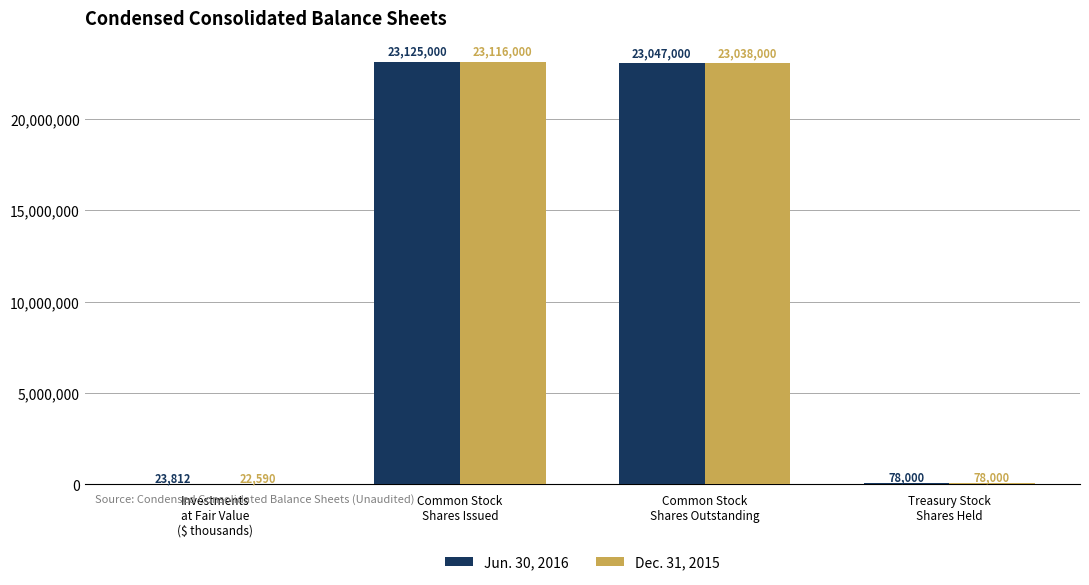

What is the highest value of the Jun. 30, 2016 series?

23125000